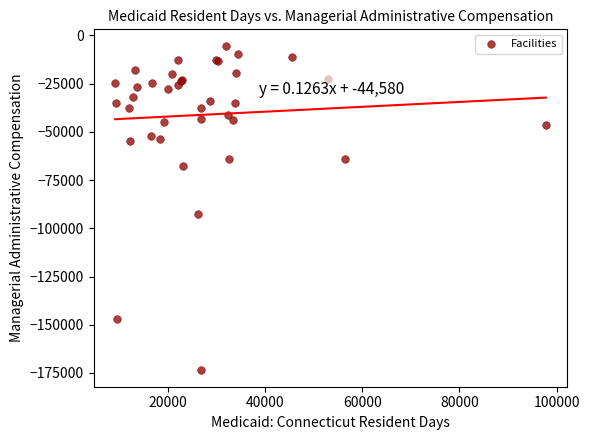

What Y value in the scatter plot is closest to -89477?

-92794